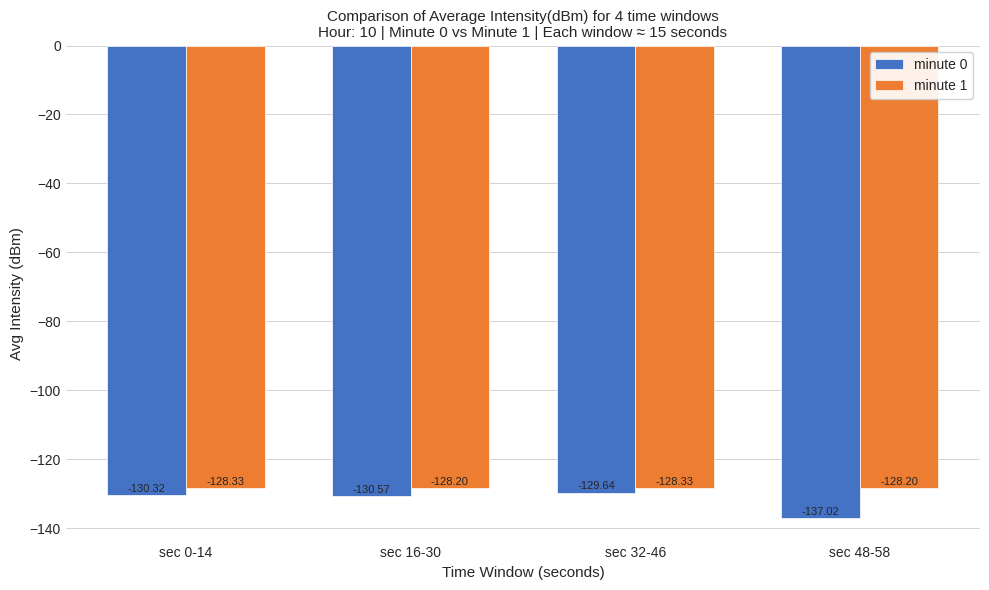

At which category is the sum across all series the highest?

sec 32-46